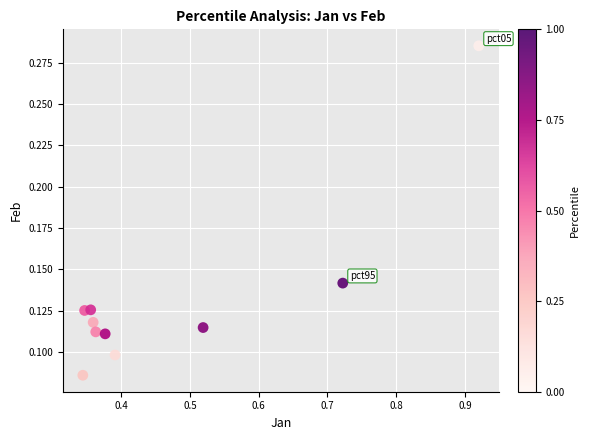

What is the average X value?

0.5